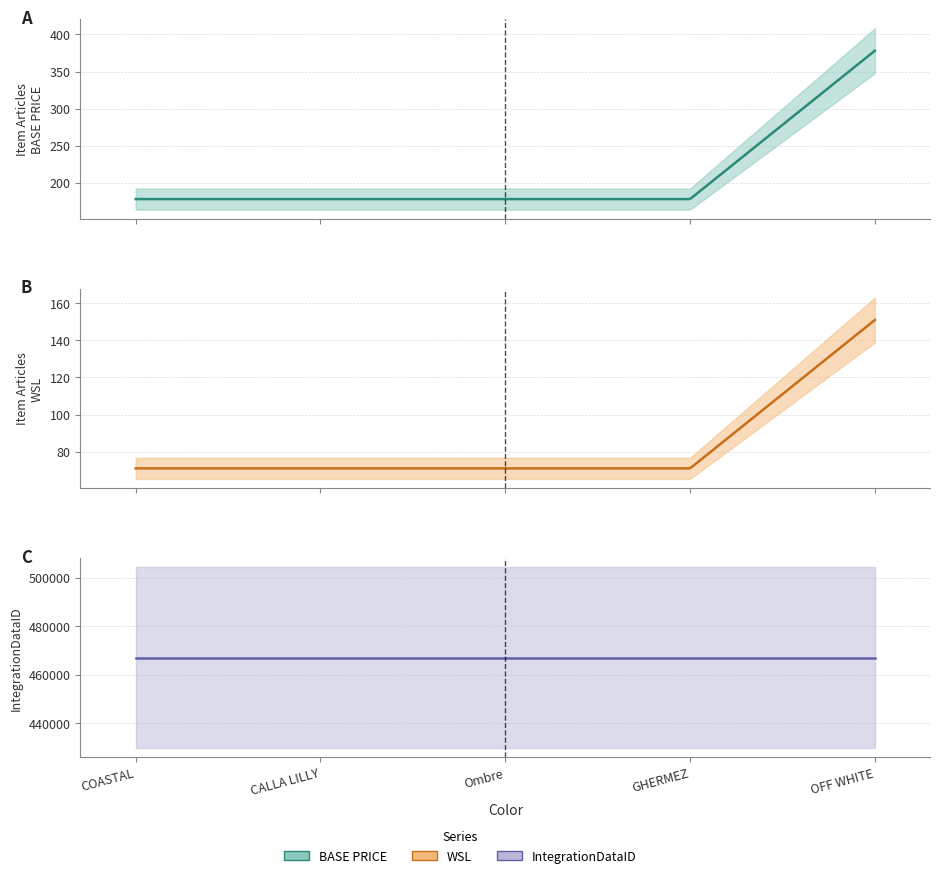

What is the label of the 4th point from the left?

GHERMEZ